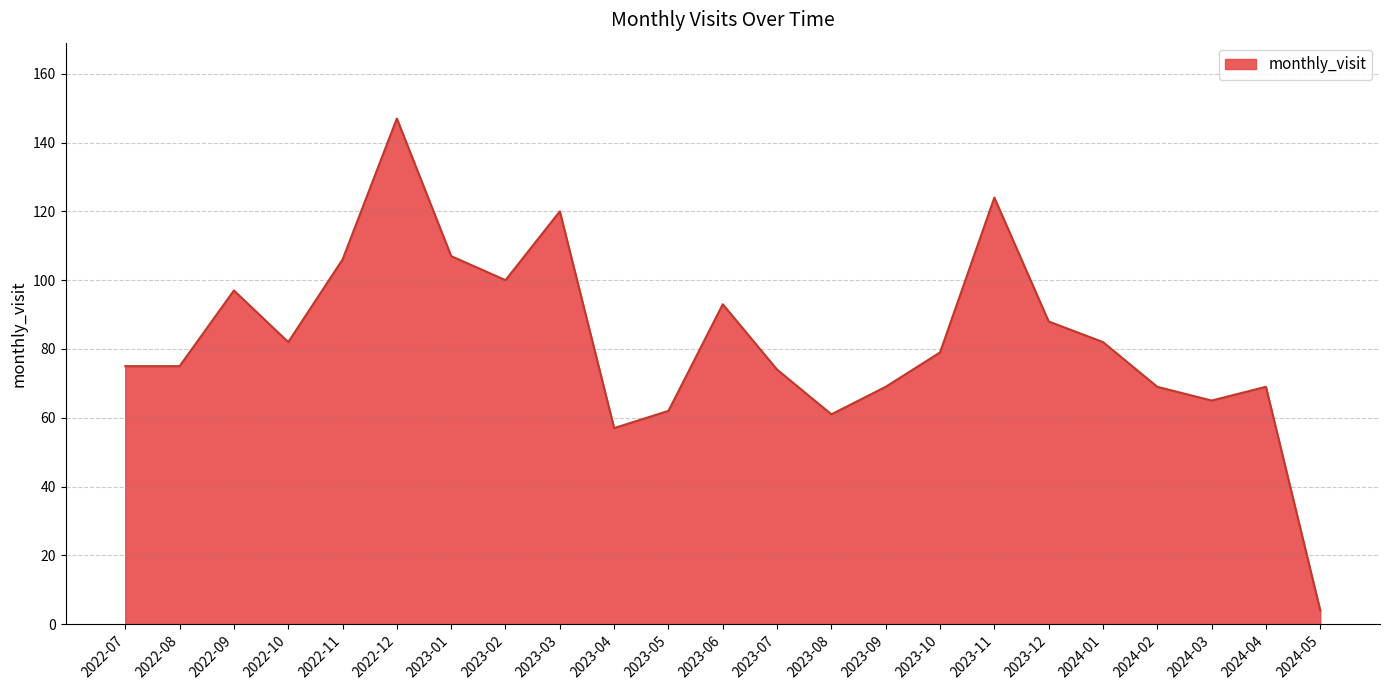

What is the minimum value shown in the chart?

4